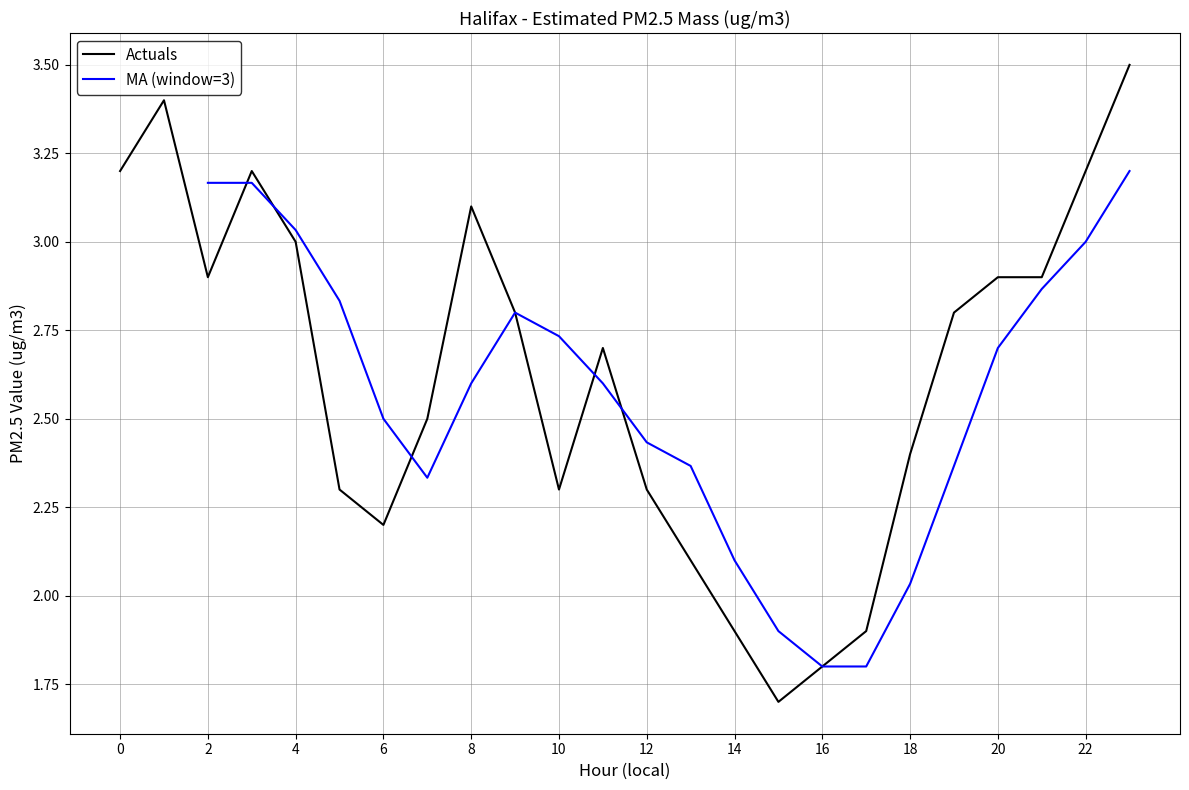

What is the change in value from 16 to 23?

+1.7